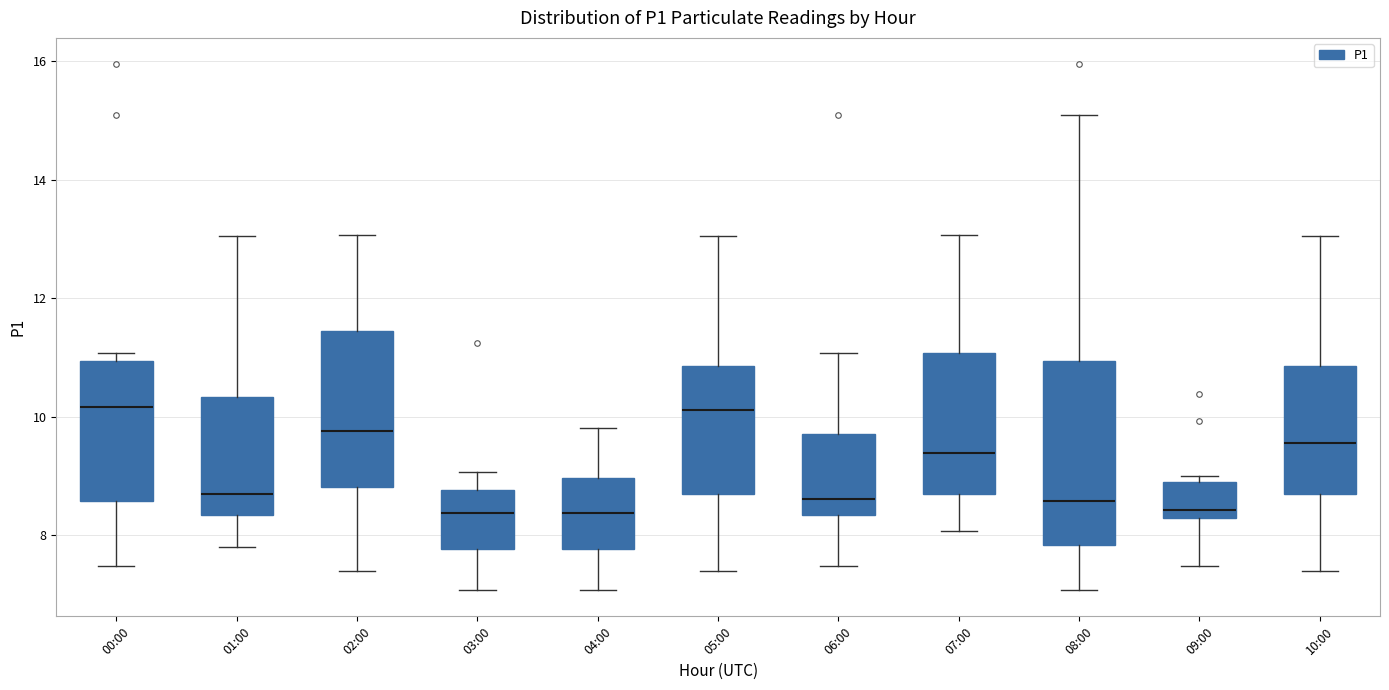

Where is the upper edge of the box for 02:00 on the y-axis? The values are not printed on the chart, so give them approximately, as read against the axis.

11.4